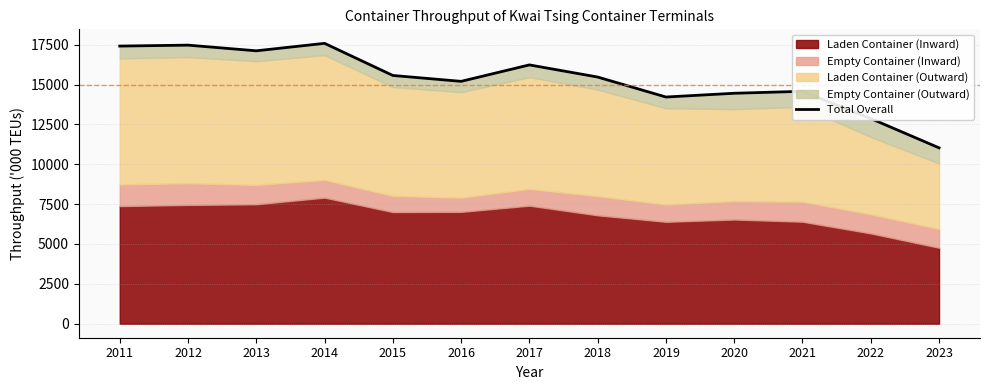

How many points are lower than both their immediate neighbors (excluding endpoints)?

3